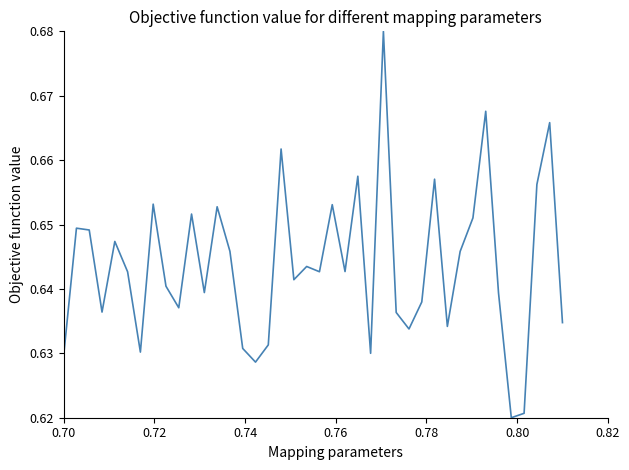

How many lines are shown in the chart?

1